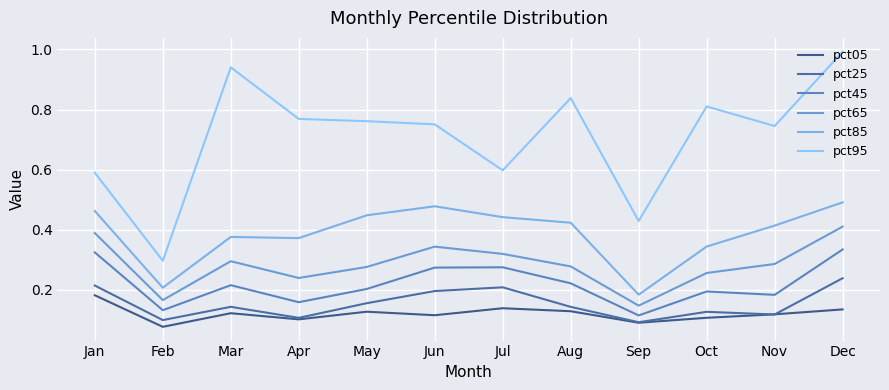

Does the chart display data point markers on the line(s)?

No